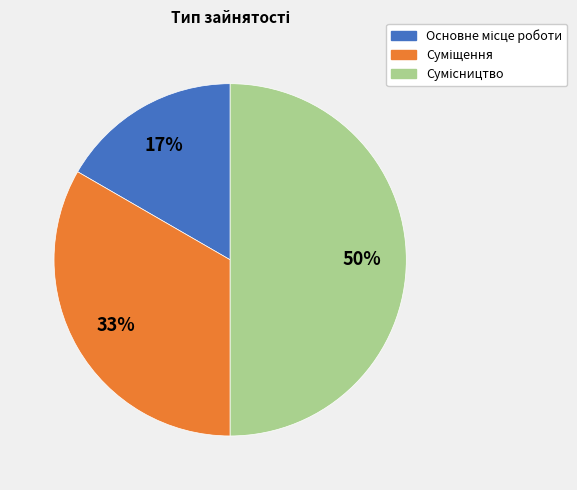

To the nearest percent, what is the difference between the largest and smallest slice percentages?

33%